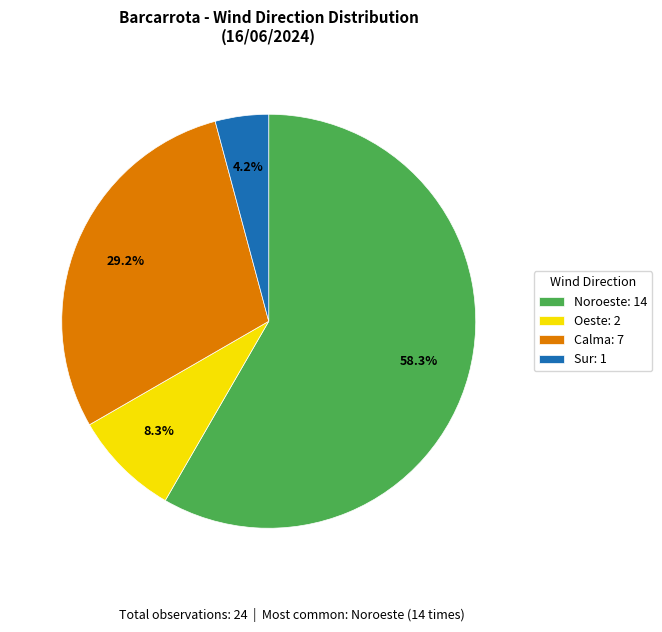

Between Calma: 7 and Sur: 1, which is larger?

Calma: 7